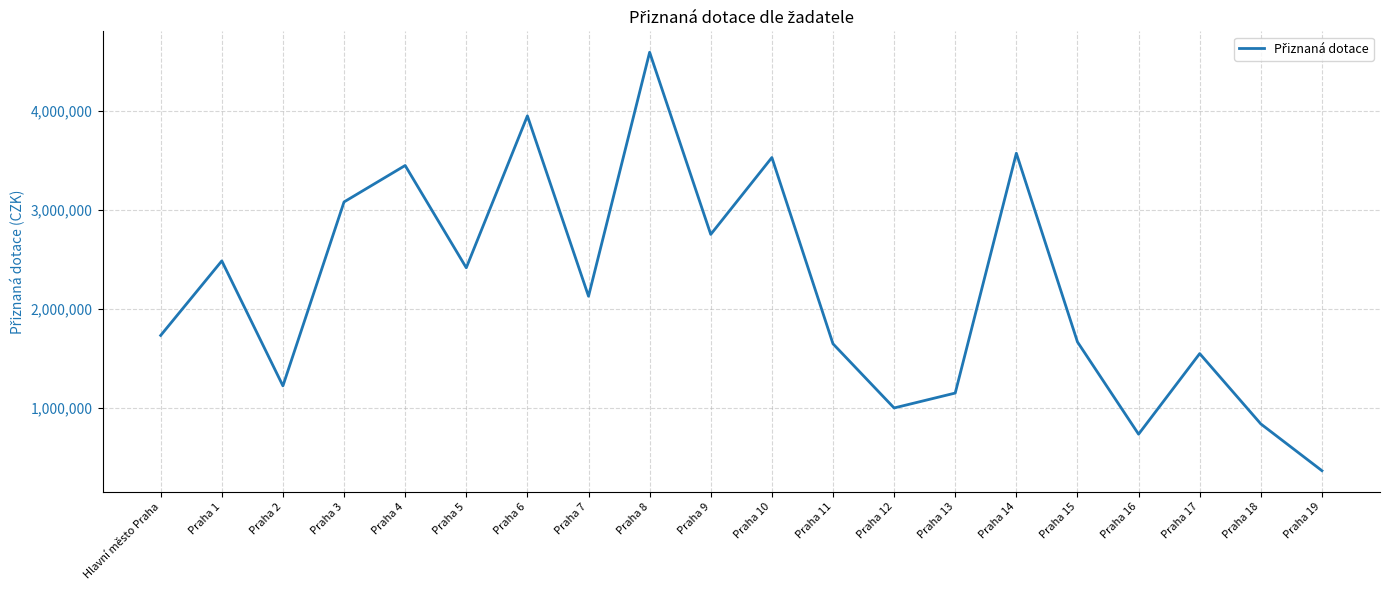

Which has a higher value, Praha 5 or Praha 10?

Praha 10